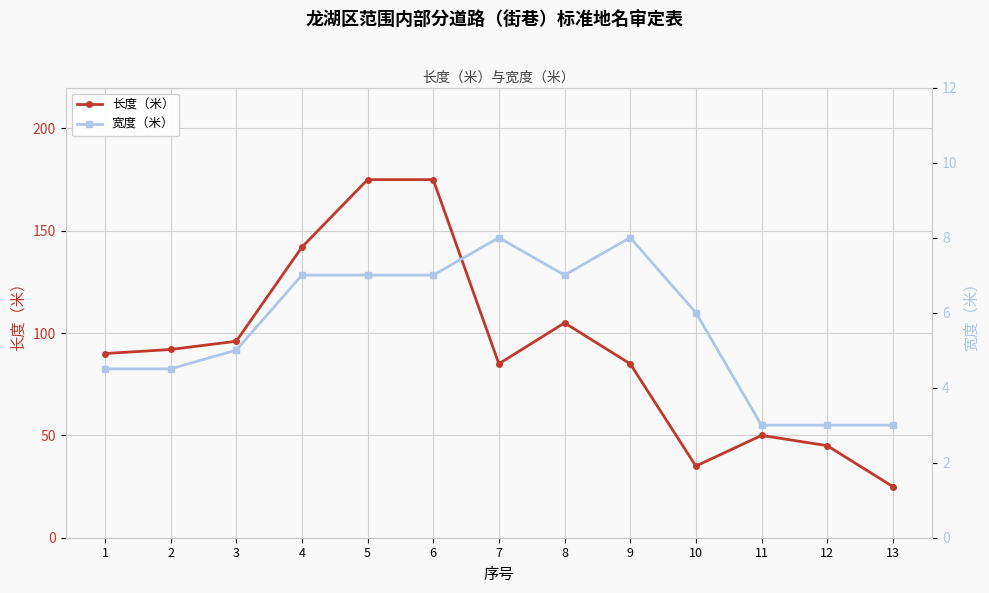

True or false: 长度（米） has a value of 50 at 11.

True